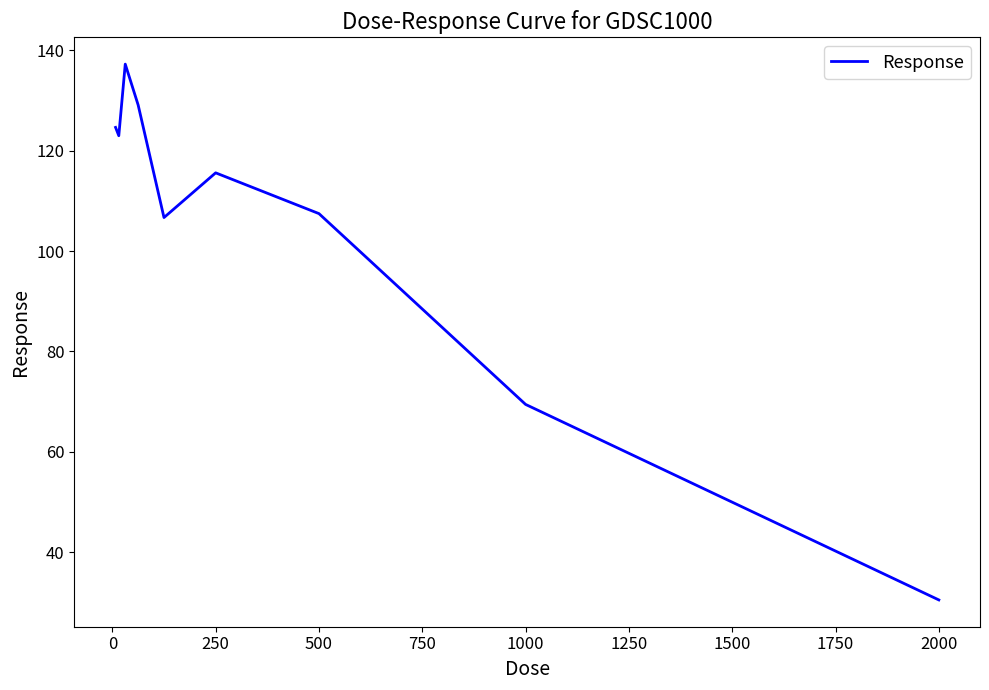

What is the greatest value displayed?

137.2